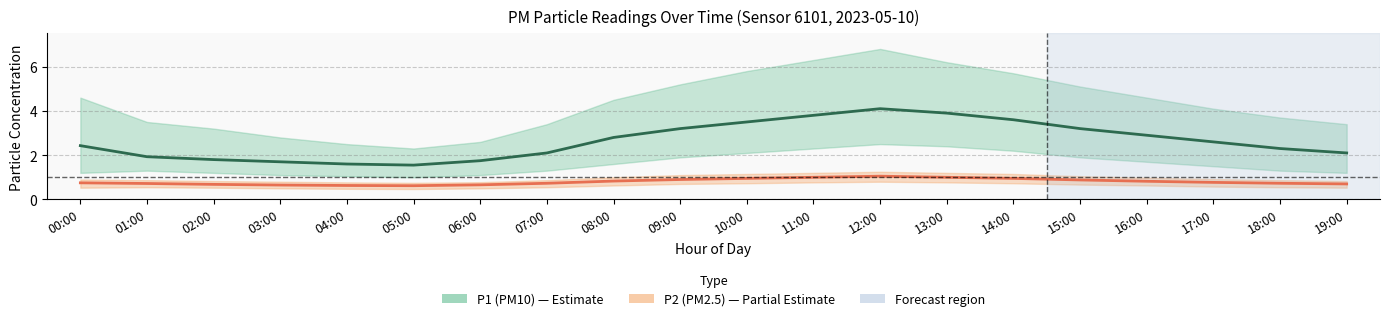

At 11:00, list the series in order from smallest to largest.

P2 (PM2.5), P1 (PM10)